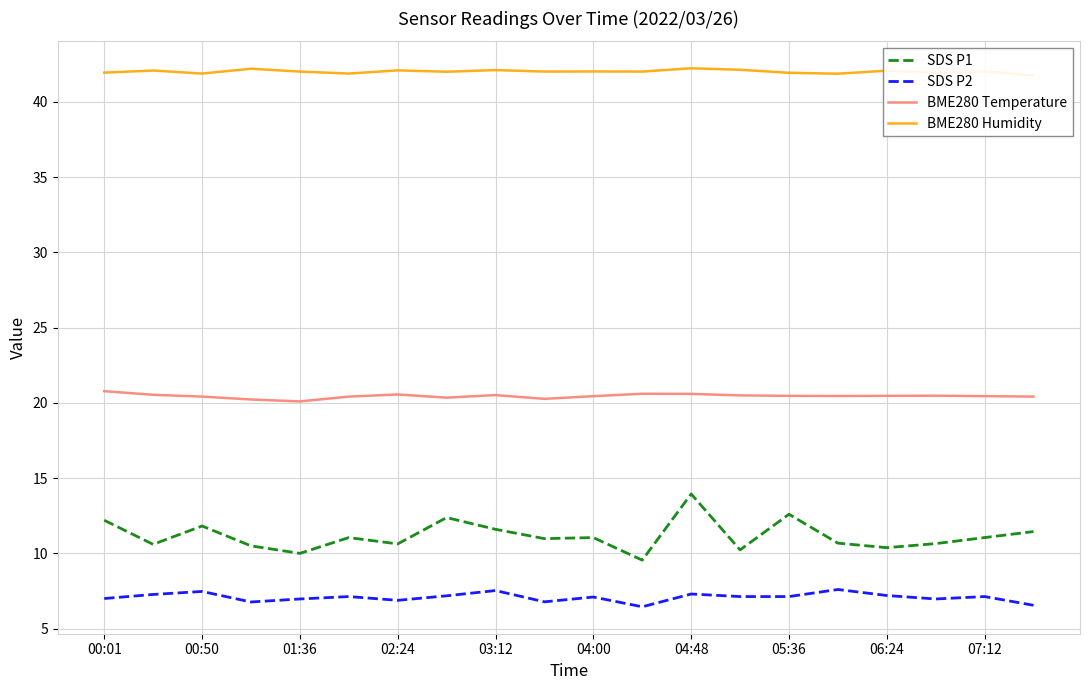

True or false: SDS P1 and SDS P2 intersect in this chart.

False